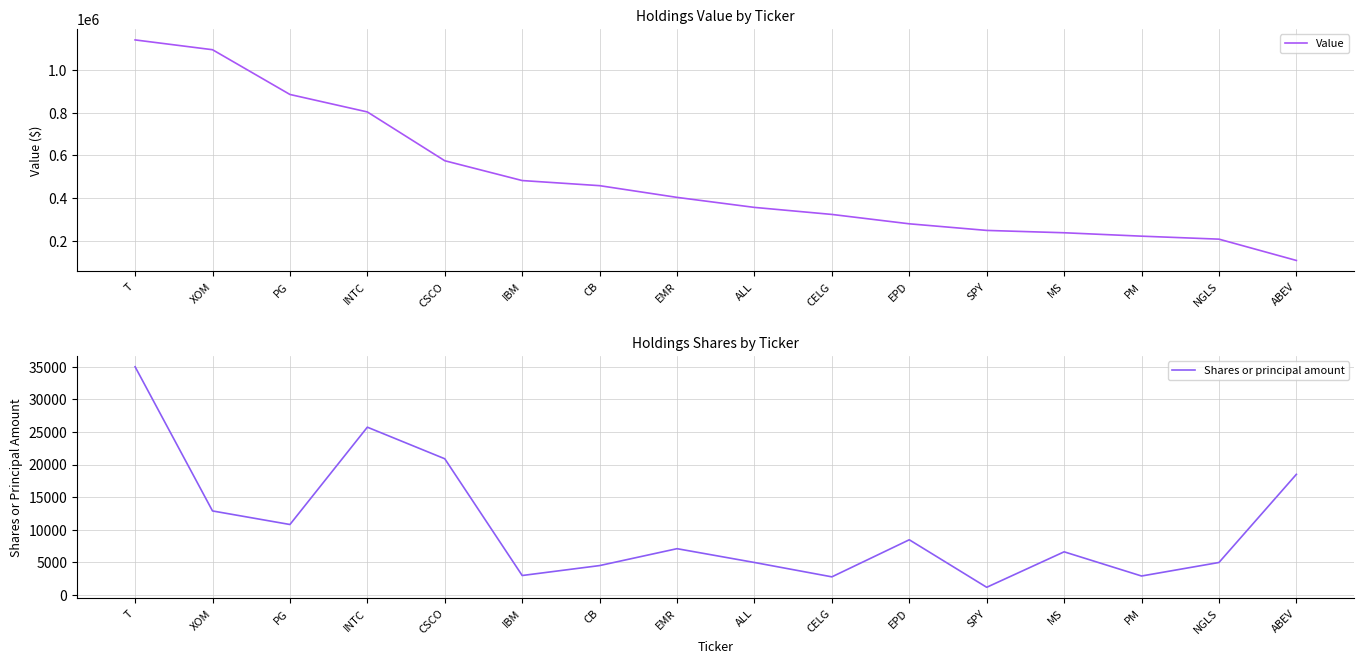

How many lines are shown in the chart?

2